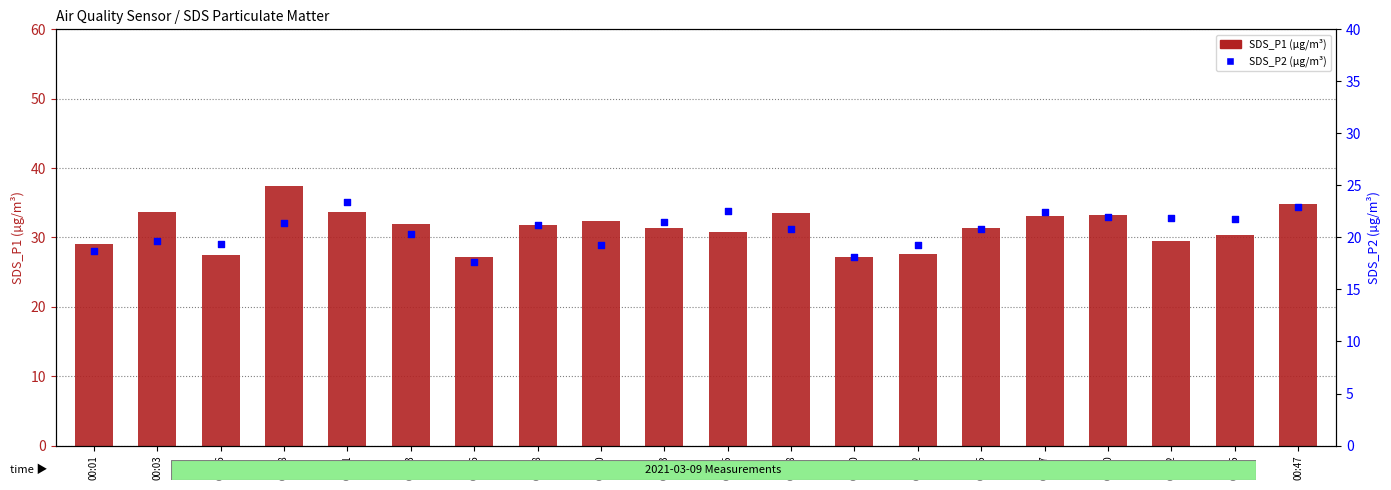

Which series has the largest Y range (max minus min)?

SDS_P1